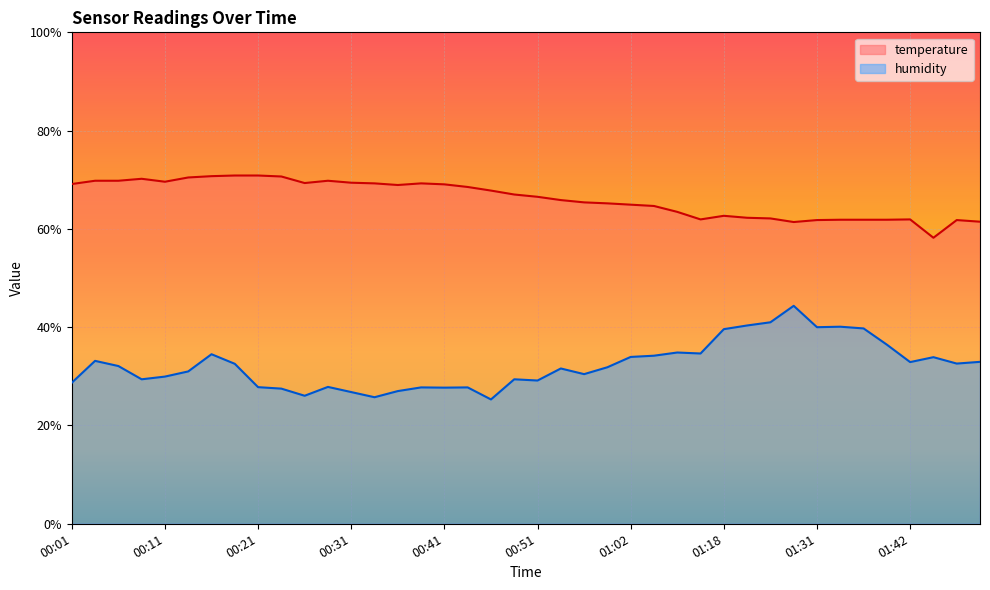

Reading right to left, extract all data points from this chart.

temperature: 61.5	61.8	58.2	61.9	61.9	61.9	61.9	61.8	61.4	62.1	62.3	62.7	61.9	63.5	64.7	64.9	65.2	65.4	65.9	66.5	67.0	67.8	68.5	69.1	69.3	68.9	69.3	69.4	69.8	69.3	70.7	70.9	70.9	70.7	70.5	69.6	70.2	69.8	69.8	69.1
humidity: 33.0	32.6	33.9	32.9	36.4	39.8	40.1	40.0	44.3	41.0	40.4	39.6	34.6	34.8	34.2	33.9	31.8	30.5	31.6	29.1	29.4	25.3	27.7	27.7	27.7	27.0	25.7	26.8	27.9	26.1	27.5	27.8	32.5	34.5	31.0	30.0	29.4	32.1	33.2	28.7